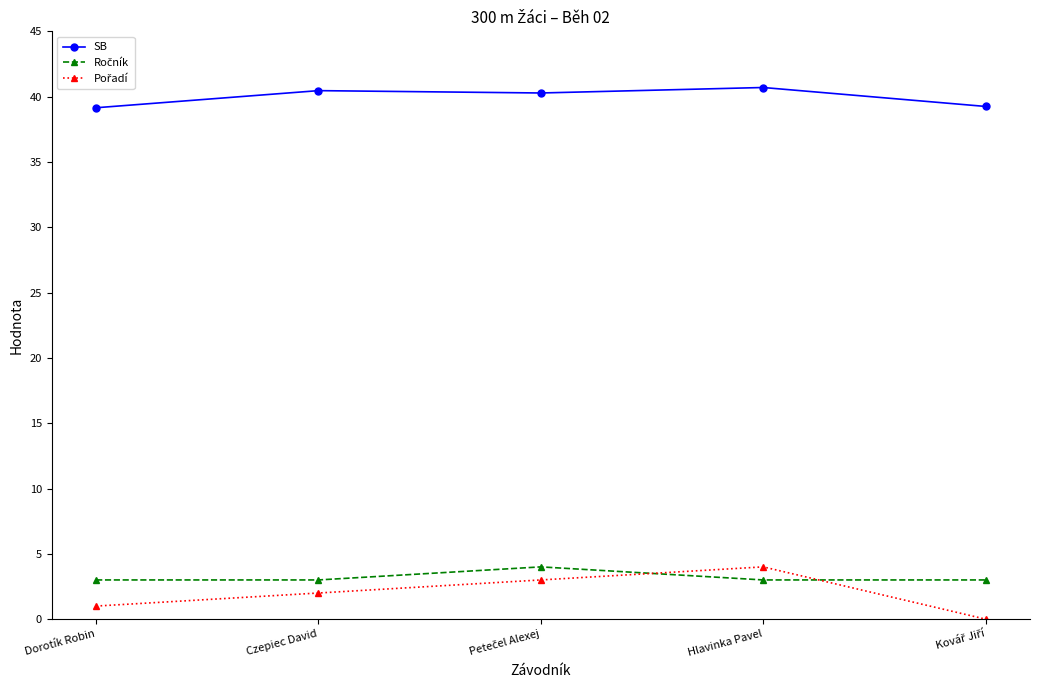

Which series has the largest total across all categories?

SB